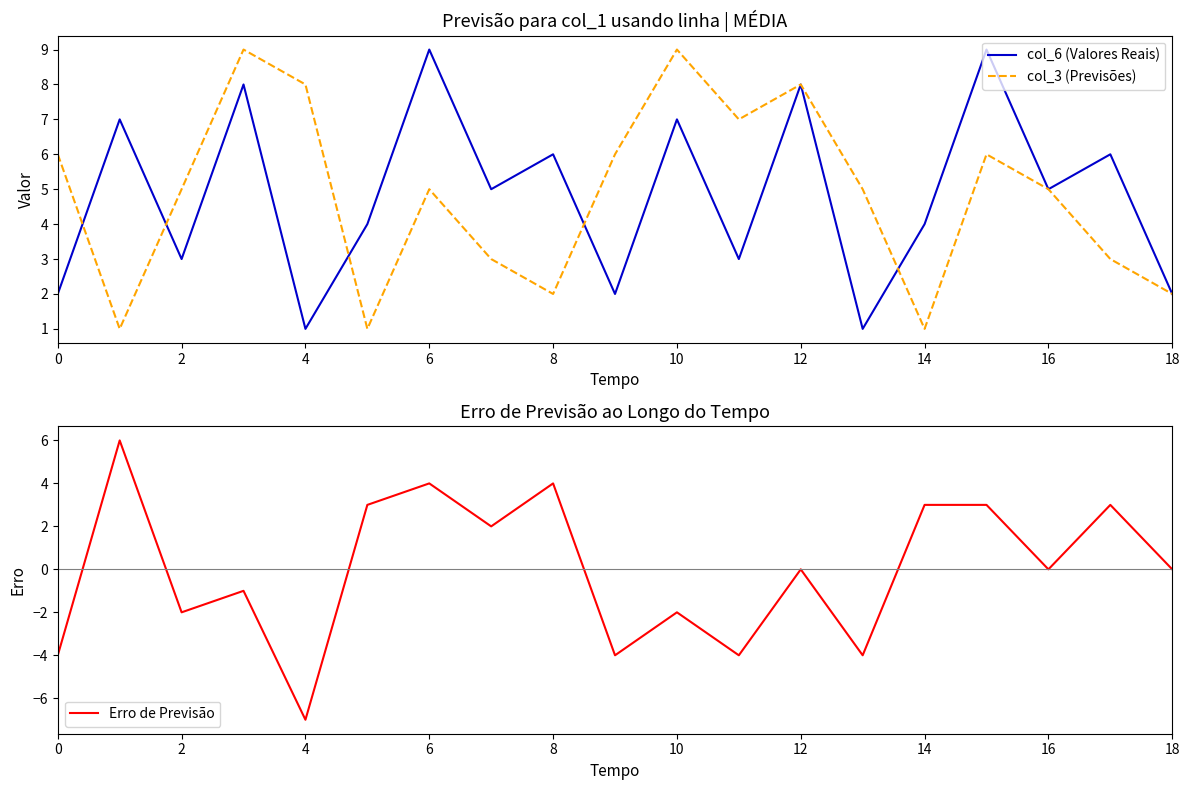

Is it true that col_6 (Valores Reais) equals 6 at 14?

False